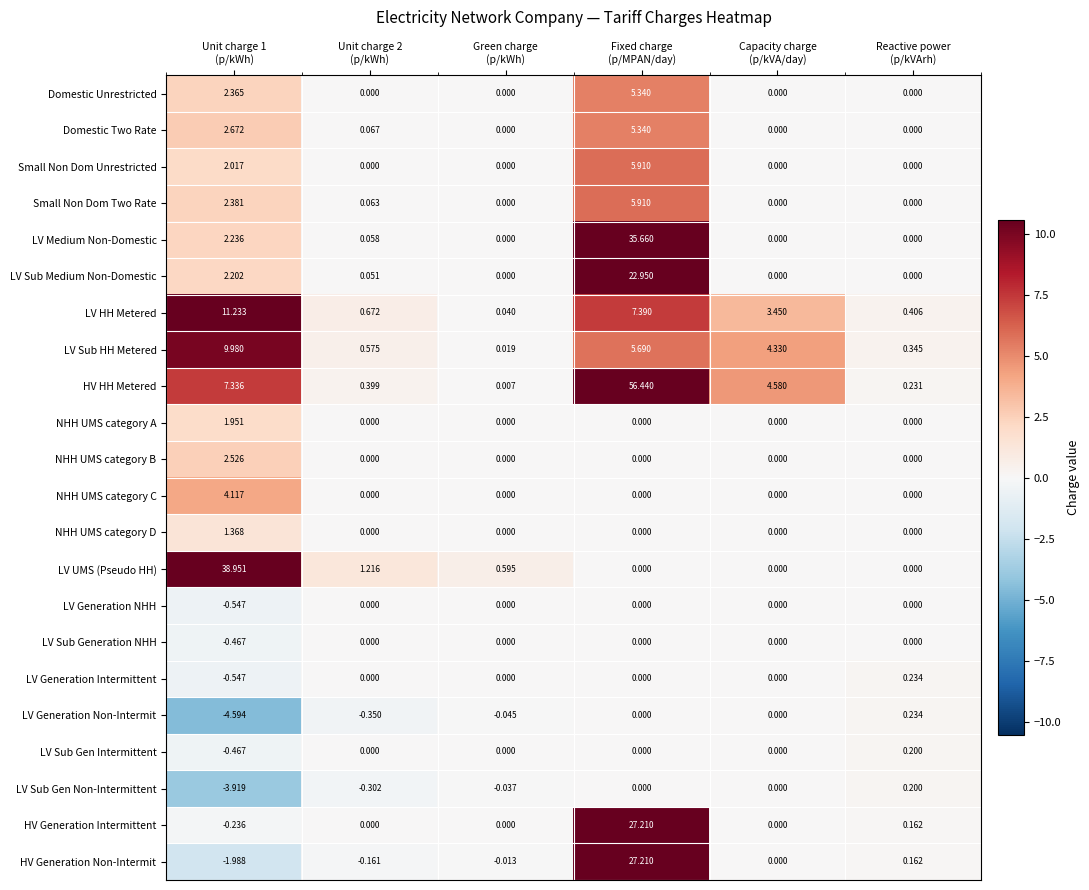

Which series has the largest range (max minus min)?

HV HH Metered